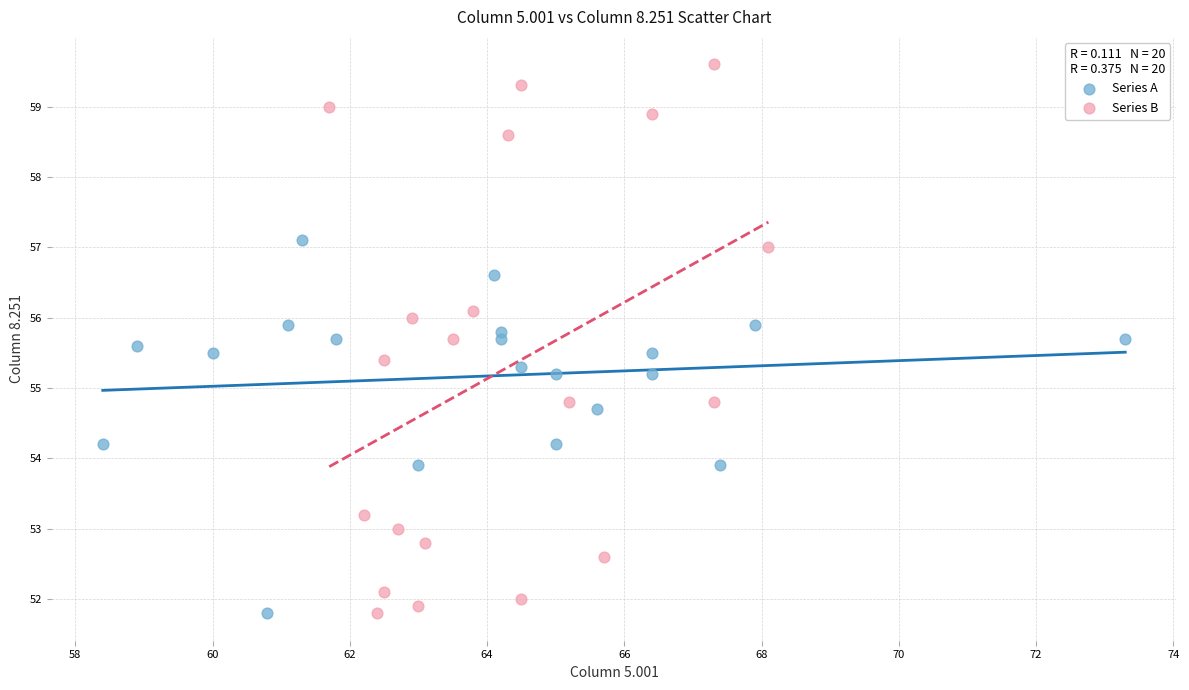

Which series contains the highest Y value?

Series B